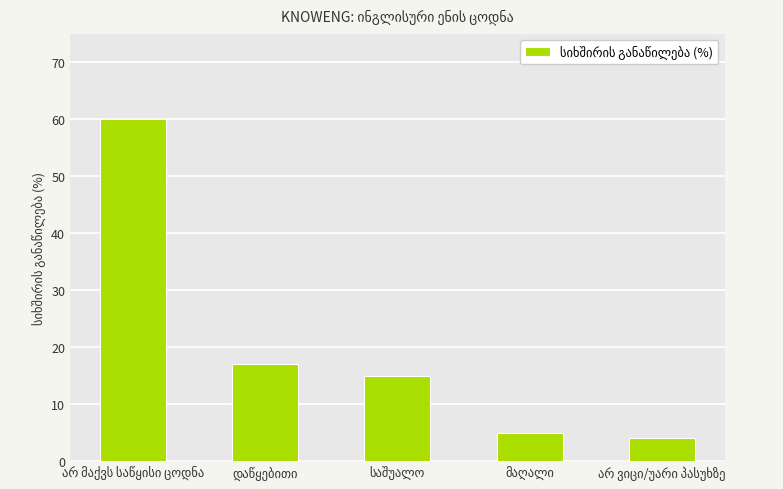

What is the greatest value displayed?

60